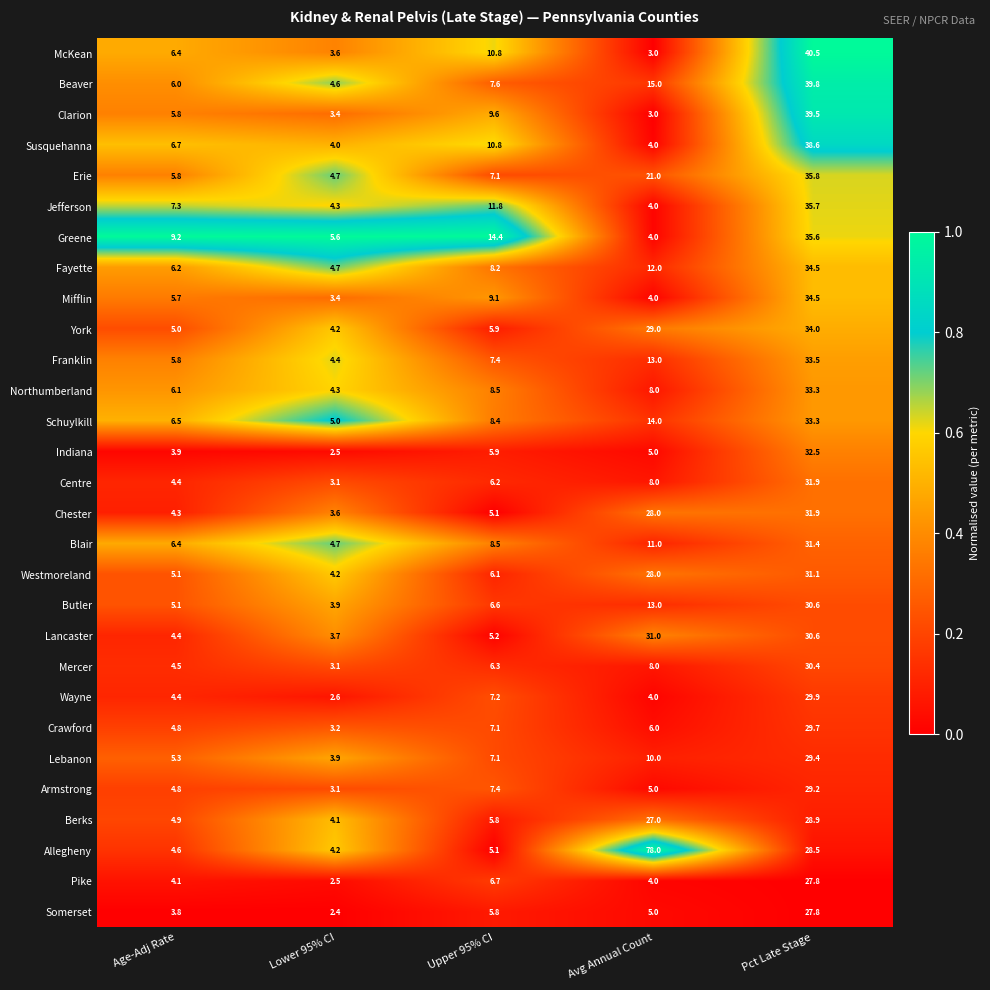

True or false: Mifflin has a value of 34.5 at Pct Late Stage.

True